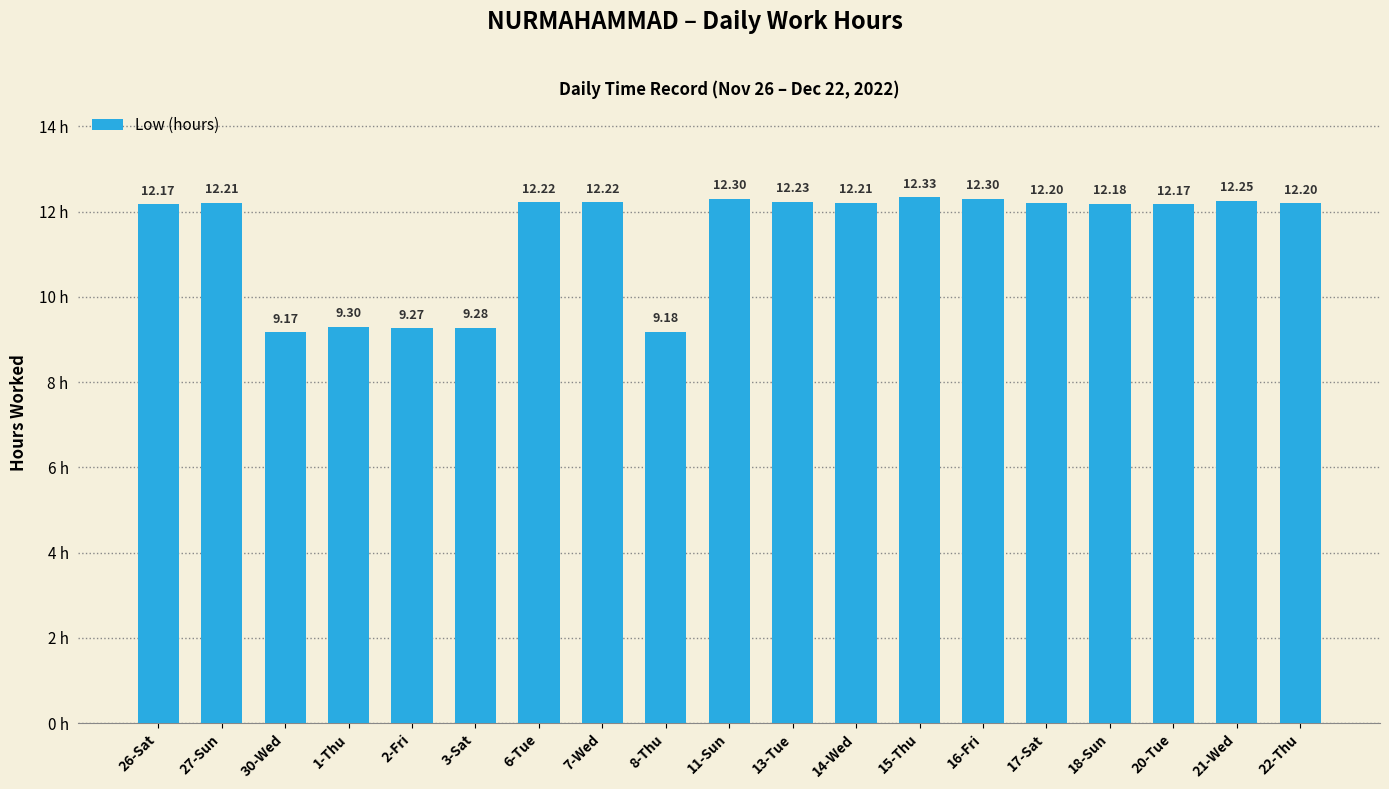

What is the sum of the values at 20-Tue and 15-Thu?

24.5